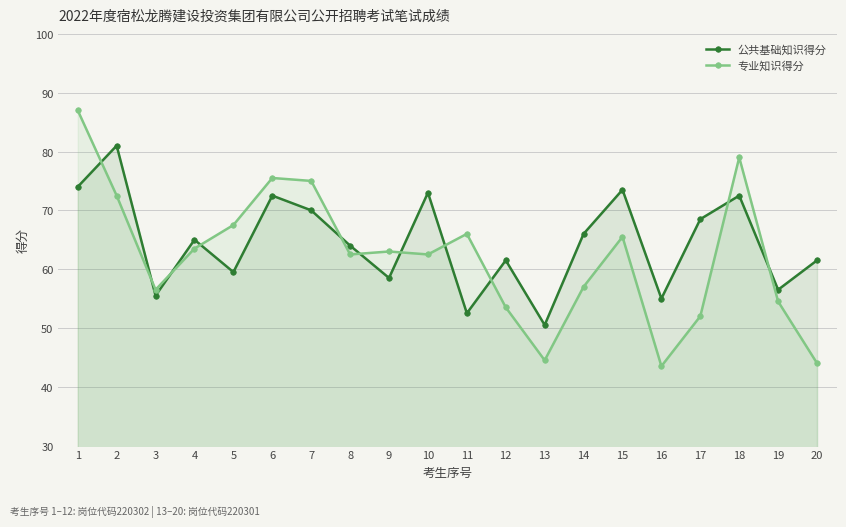

Is the value of 公共基础知识得分 at 14 greater than the value of 专业知识得分 at 8?

Yes